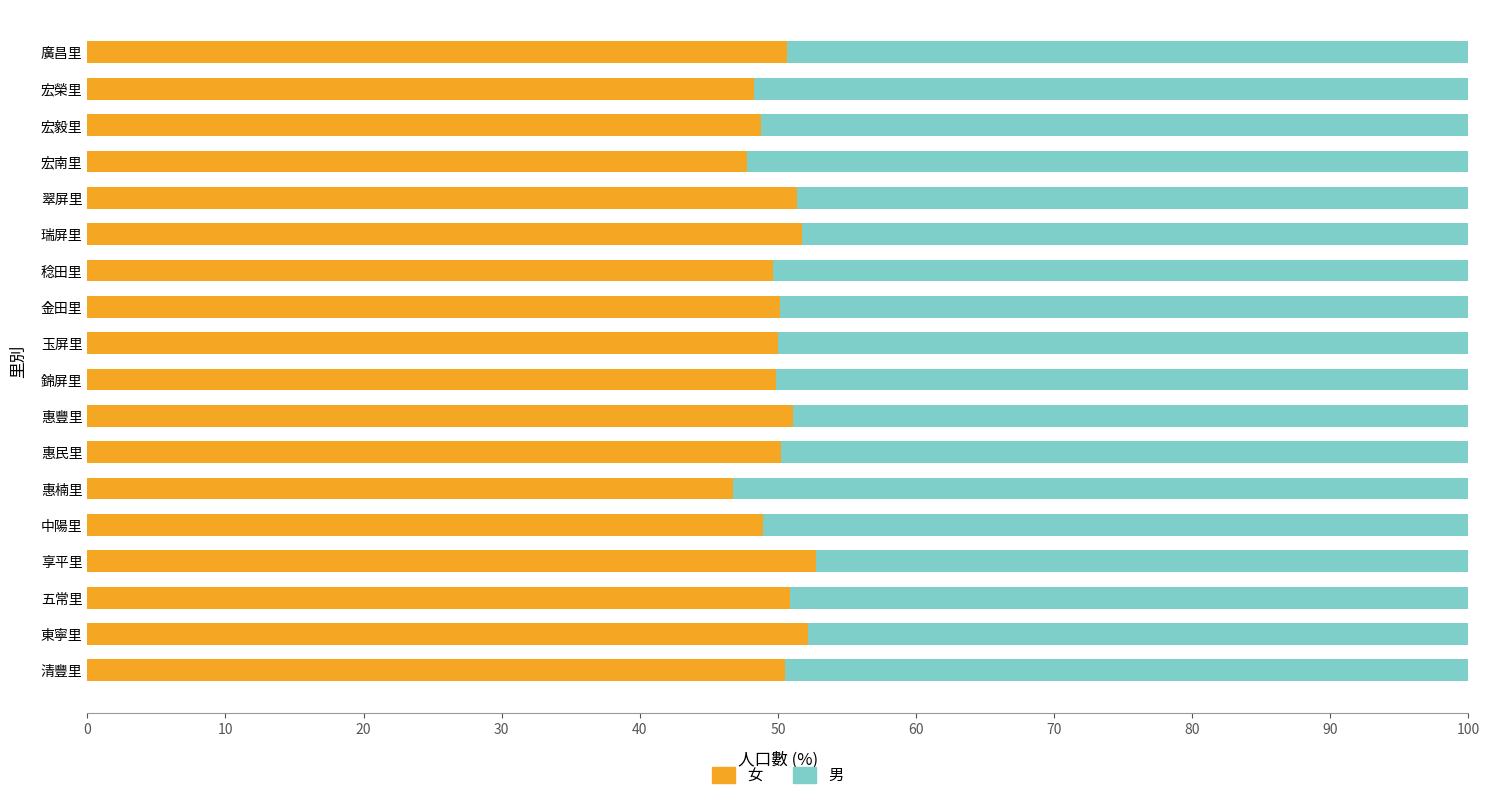

What is the sum of the 女 values at 清豐里 and 享平里?

103.3